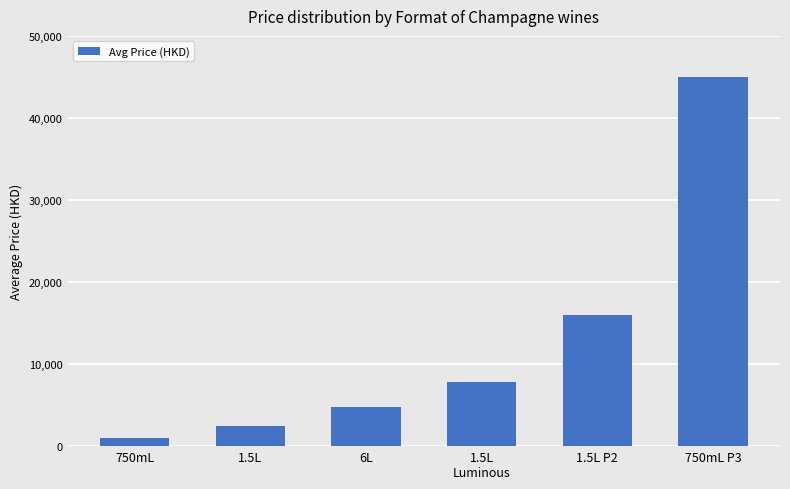

What is the value of the 1st bar from the left?

933